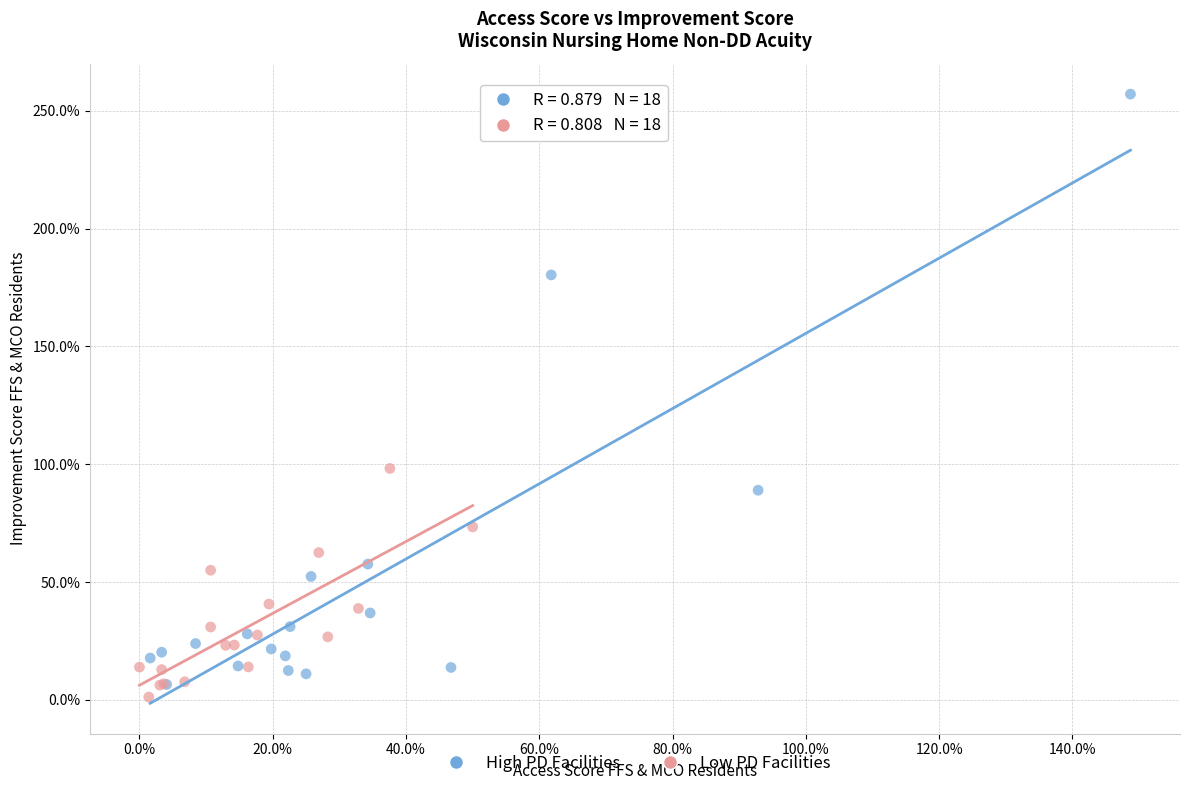

What are all the series names shown in the legend?

High PD Facilities, Low PD Facilities